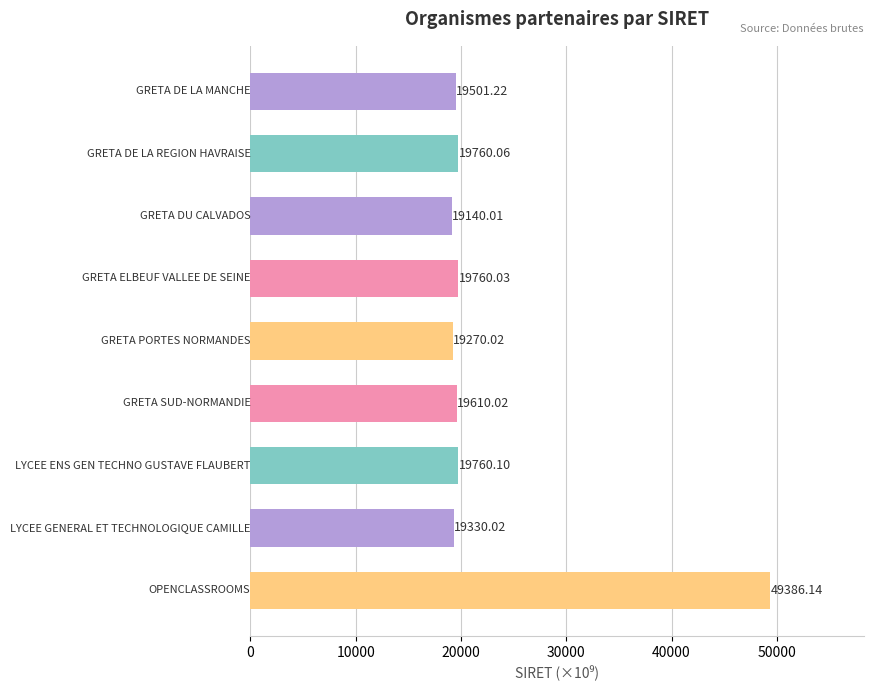

What is the difference between the maximum and minimum values?

30246.1